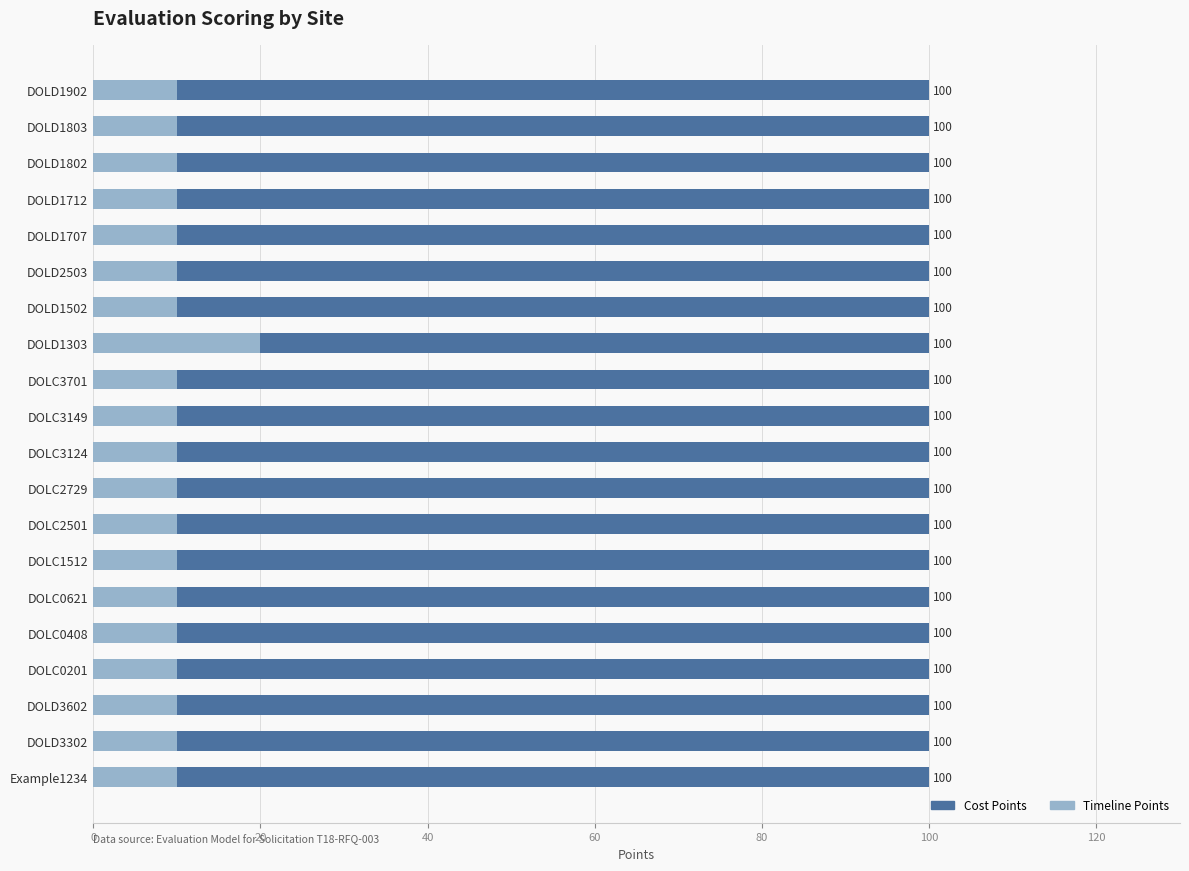

What is the approximate value of Timeline Points at DOLC0621?

10.0